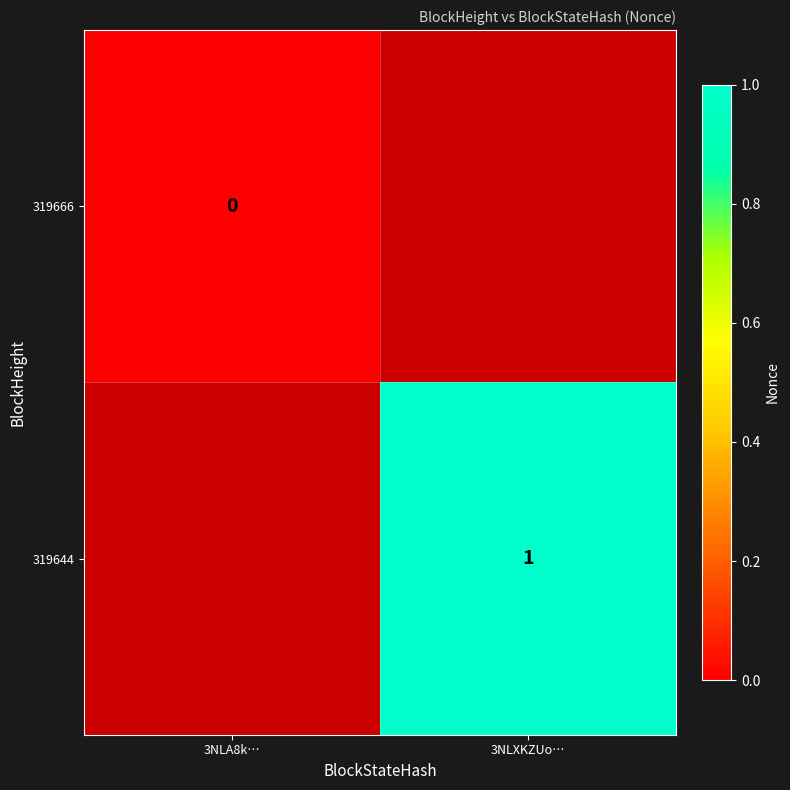

Is it true that 319644 equals 0.4 at 3NLXKZUo…?

False